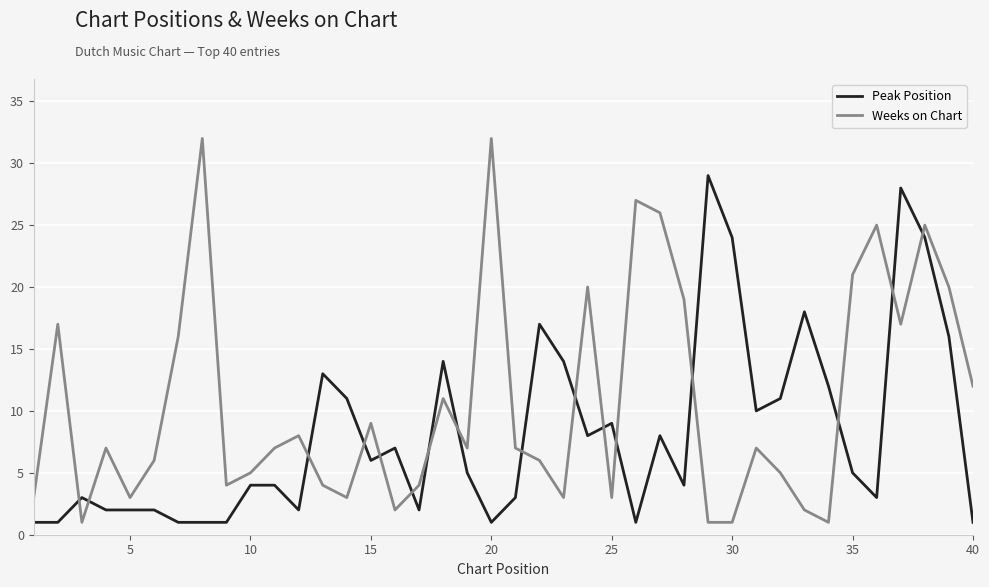

How many lines are shown in the chart?

2